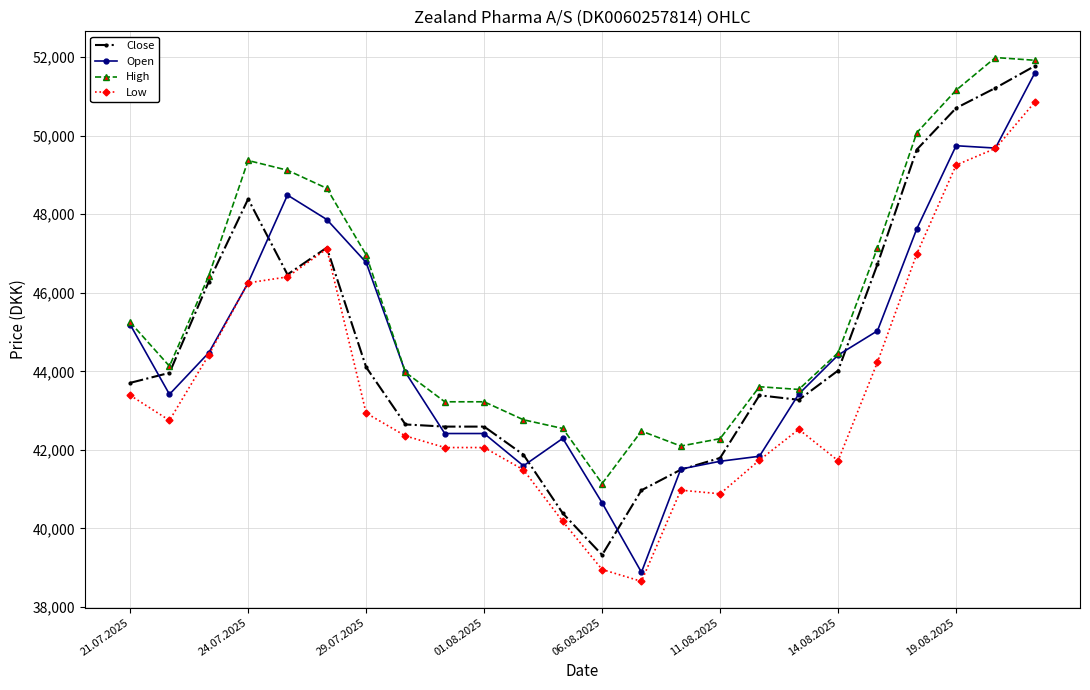

What is the highest value of the Low series?

50854